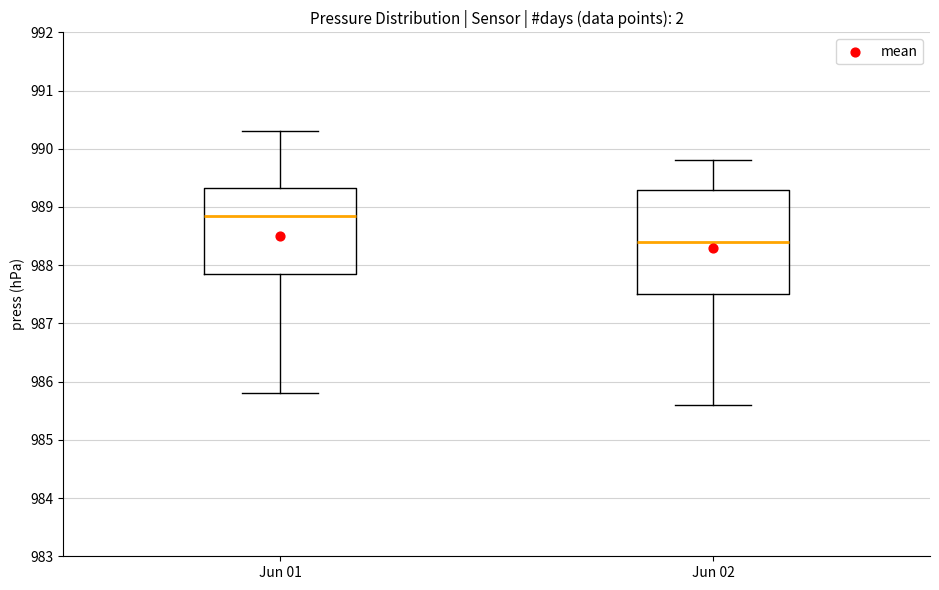

Reading left to right, read every box against the y-axis: the position of its median line, the range the box covers, and the ends of its whiskers. The values are not printed on the chart, so give them approximately, as read against the axis.

Jun 01: median 988.9, box 987.9 to 989.3, whiskers 985.8 to 990.3
Jun 02: median 988.4, box 987.5 to 989.3, whiskers 985.6 to 989.8